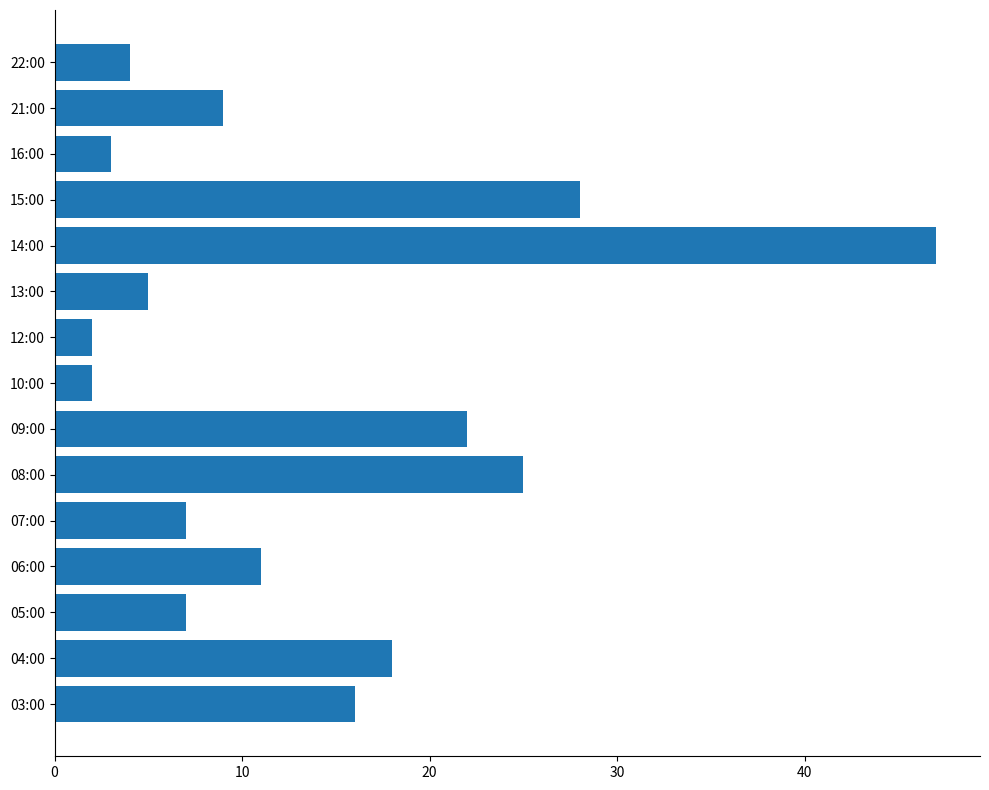

What is the sum of all values?

206